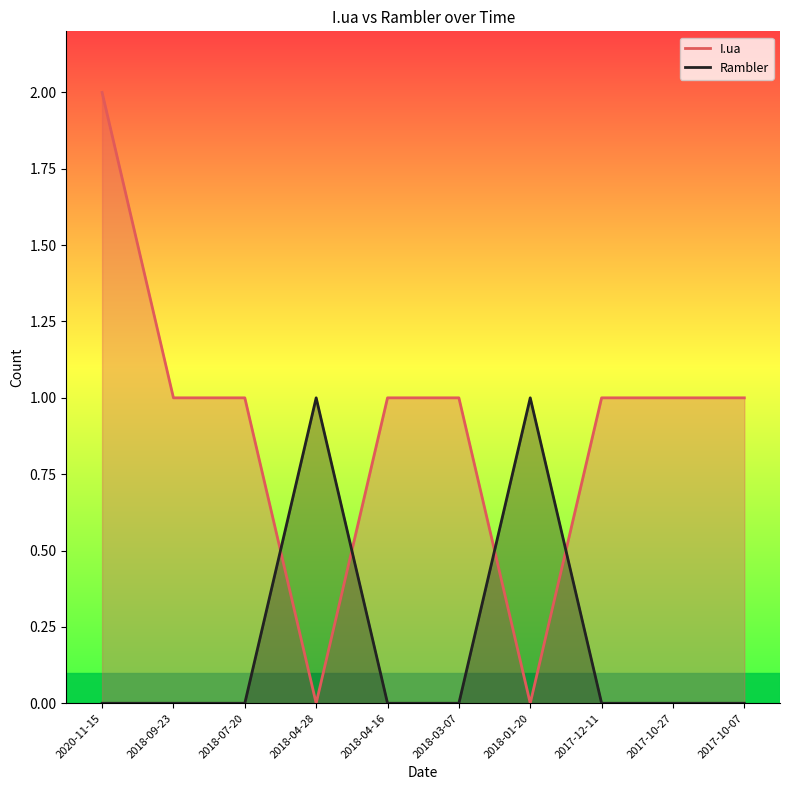

What is the average value of the I.ua series?

1